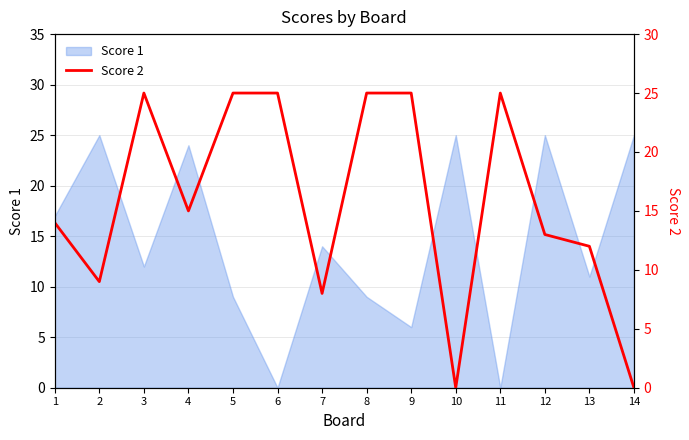

Is it true that Score 1 equals 25 at 10?

True